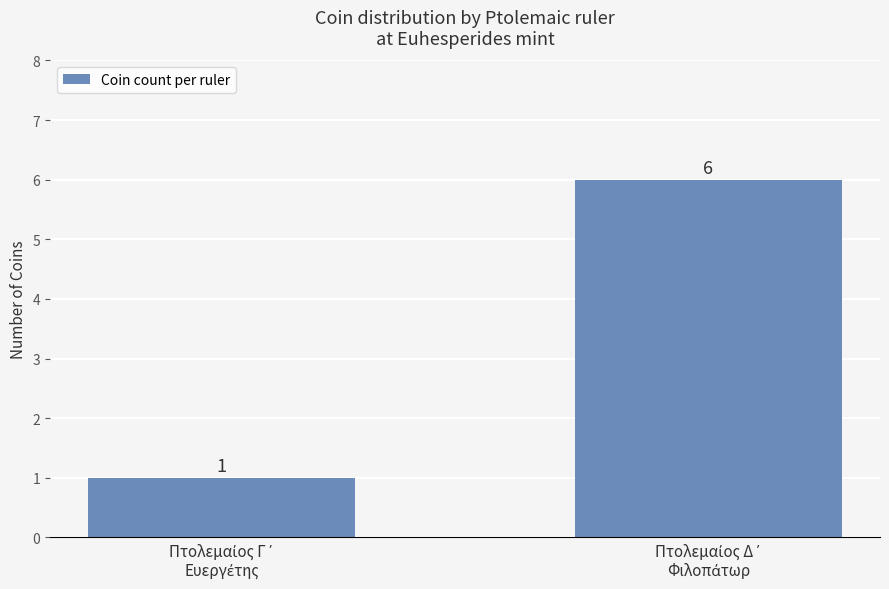

What is the maximum value shown in the chart?

6